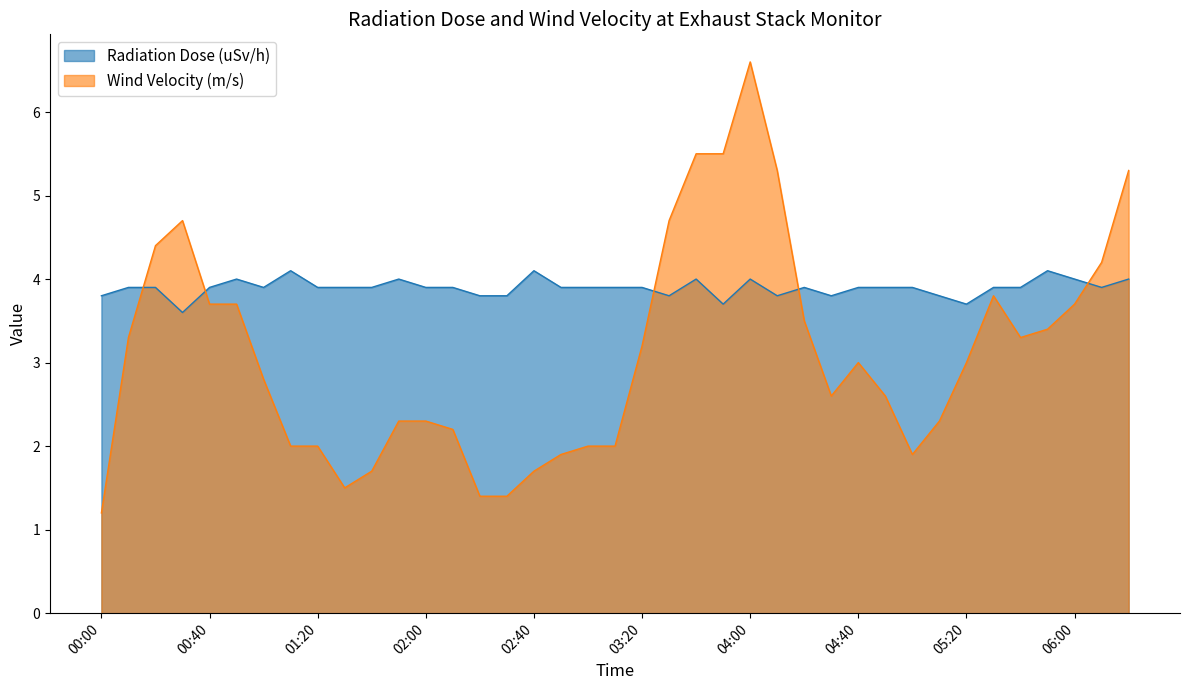

Reading left to right, extract all data points from this chart.

Radiation Dose (uSv/h): 3.8	3.9	3.9	3.6	3.9	4.0	3.9	4.1	3.9	3.9	3.9	4.0	3.9	3.9	3.8	3.8	4.1	3.9	3.9	3.9	3.9	3.8	4.0	3.7	4.0	3.8	3.9	3.8	3.9	3.9	3.9	3.8	3.7	3.9	3.9	4.1	4.0	3.9	4.0
Wind Velocity (m/s): 1.2	3.3	4.4	4.7	3.7	3.7	2.8	2.0	2.0	1.5	1.7	2.3	2.3	2.2	1.4	1.4	1.7	1.9	2.0	2.0	3.2	4.7	5.5	5.5	6.6	5.3	3.5	2.6	3.0	2.6	1.9	2.3	3.0	3.8	3.3	3.4	3.7	4.2	5.3